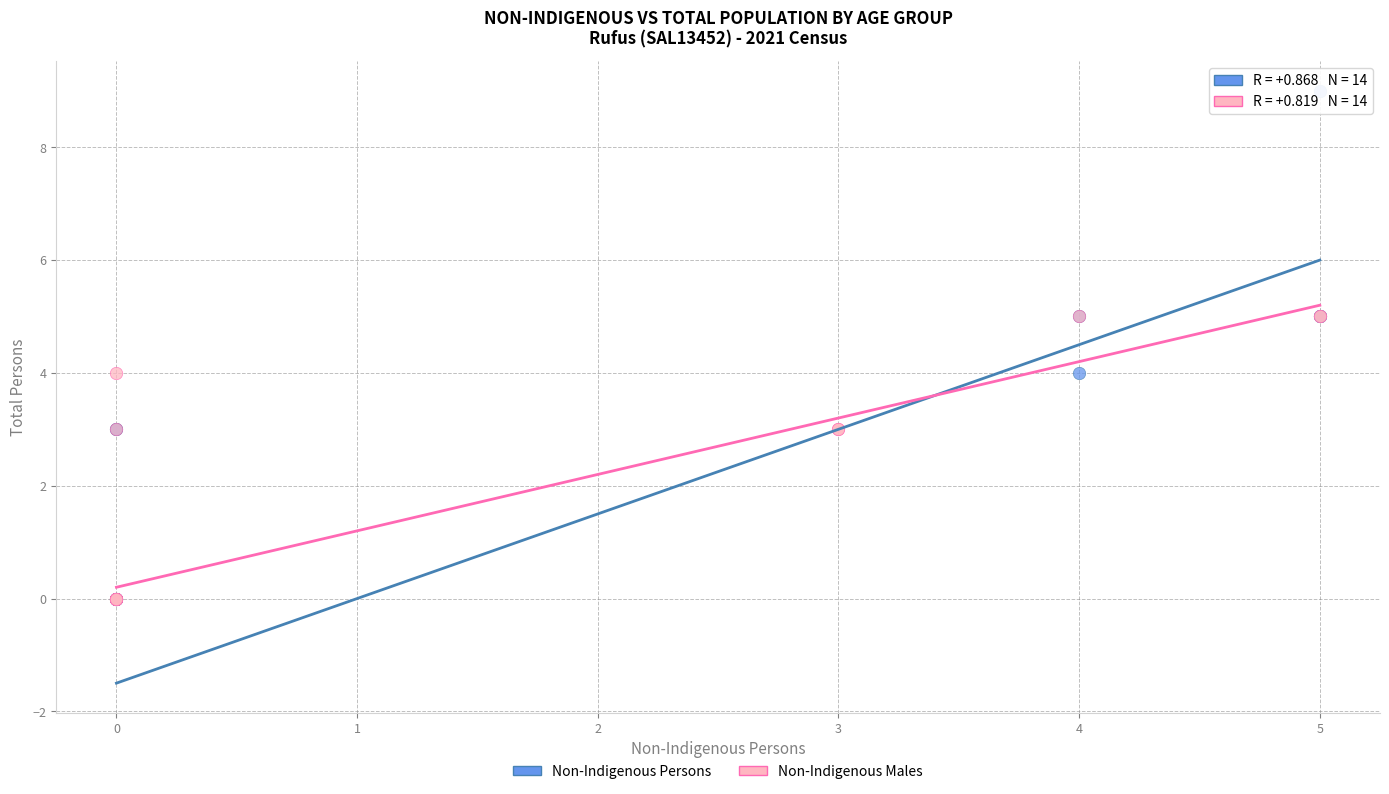

Which series contains the highest Y value?

Non-Indigenous Persons